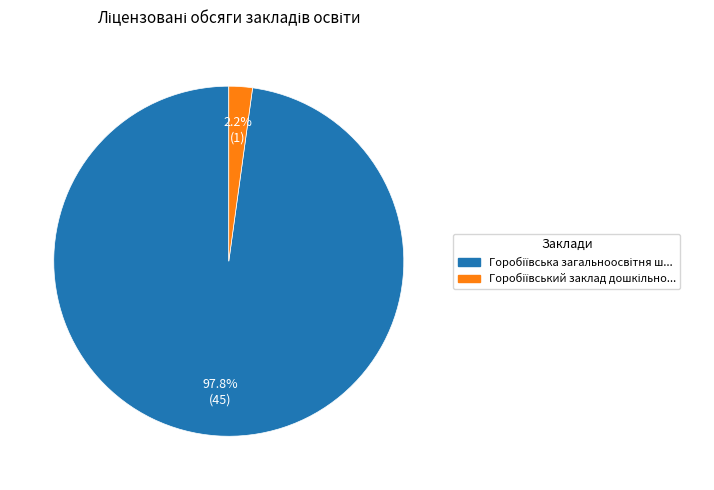

To the nearest percent, what is the difference between the largest and smallest slice percentages?

96%